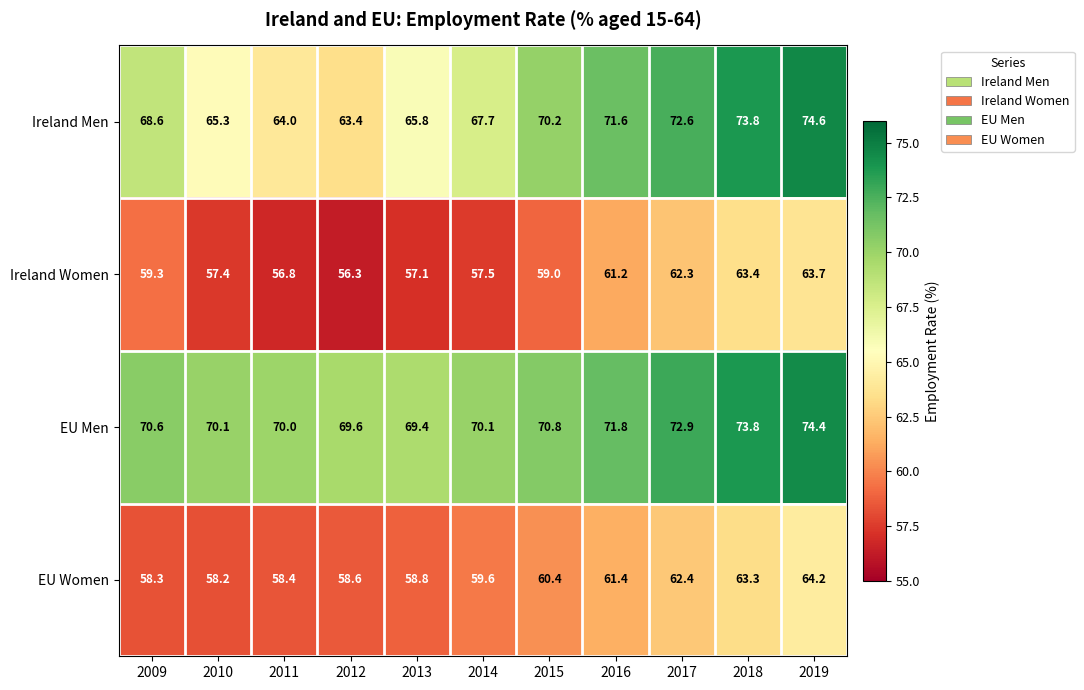

What is the smallest value displayed?

56.3